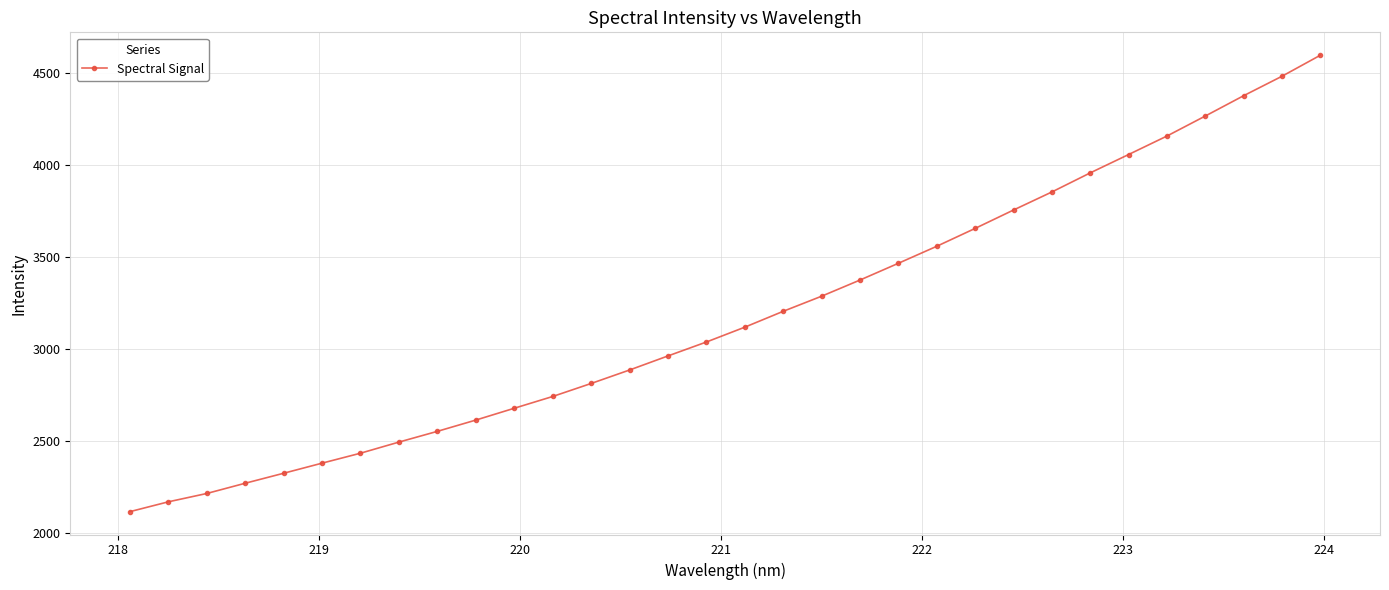

What is the difference between the maximum and second lowest values?

2429.0